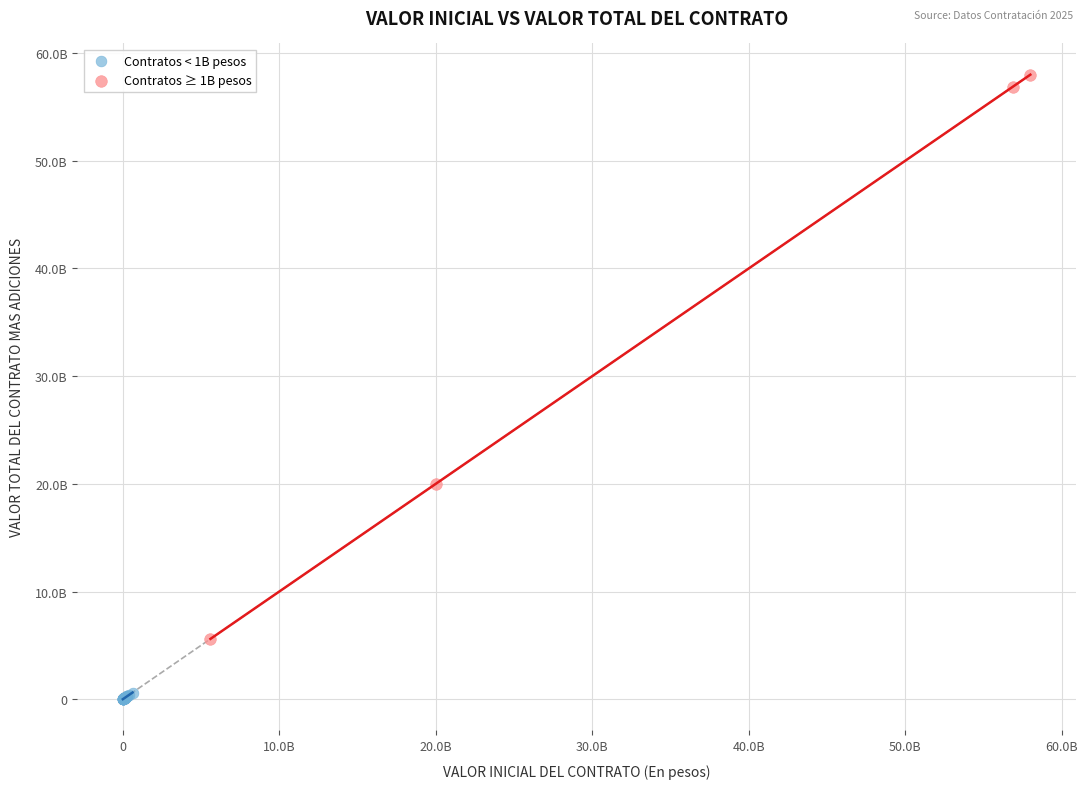

Which series contains the highest Y value?

Contratos ≥ 1B pesos